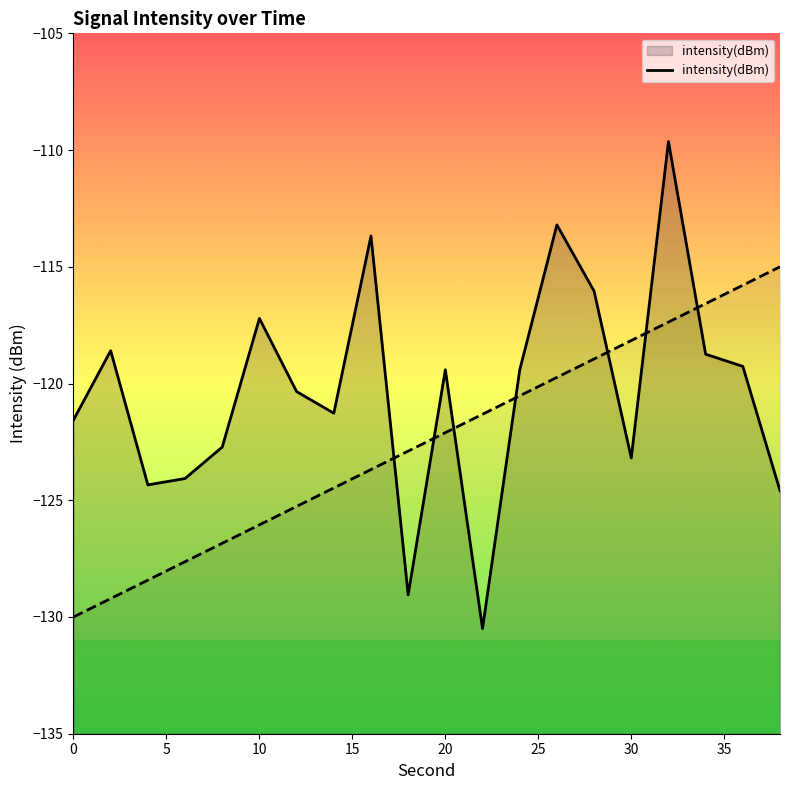

Is it true that intensity(dBm) equals -27.7 at 20?

False